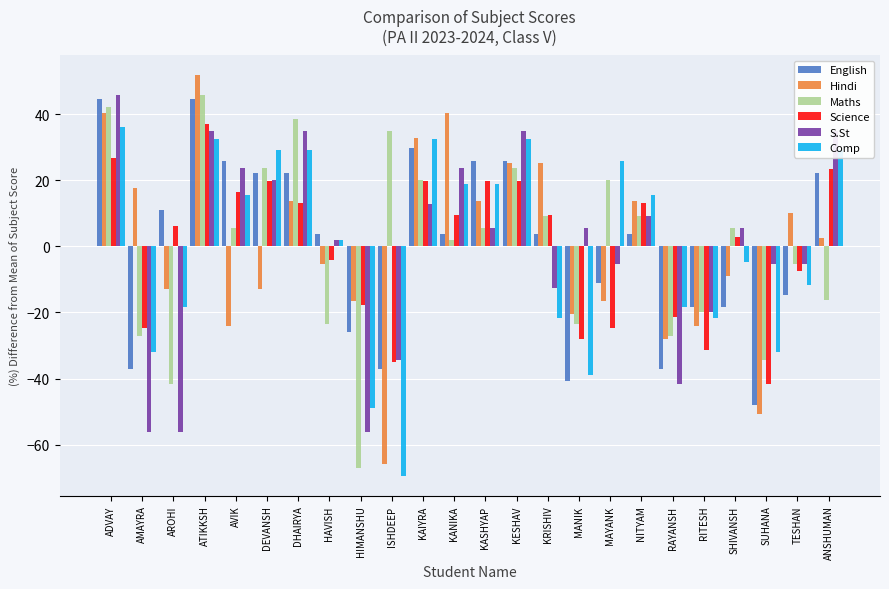

Does the chart contain any negative values?

Yes